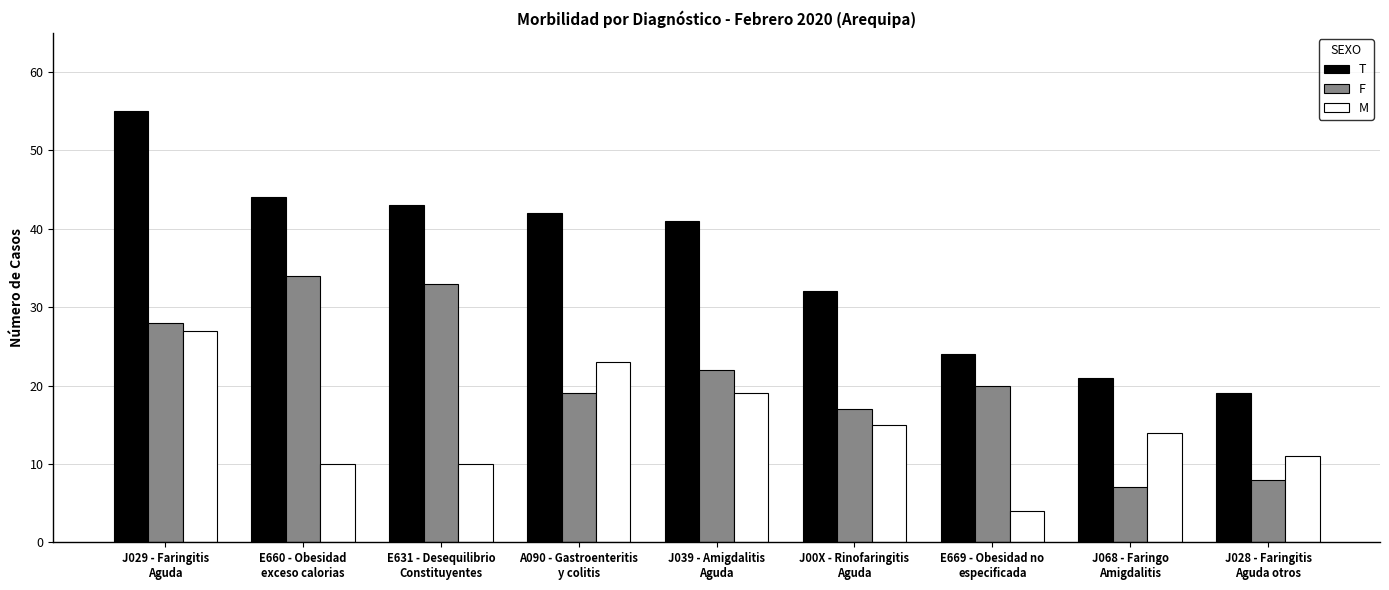

Which series has the widest spread of values?

T